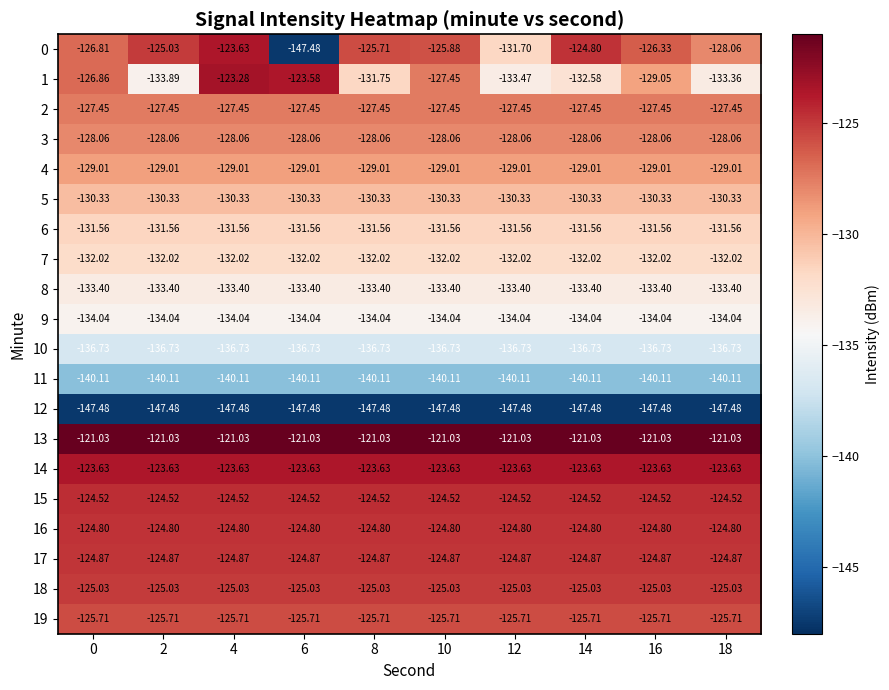

Is the value of 9 at 14 greater than the value of 13 at 6?

No